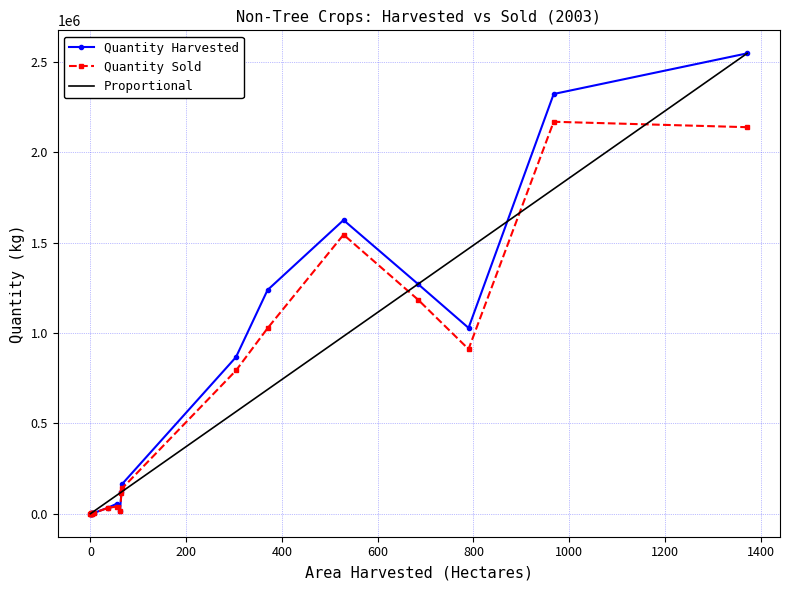

List the labels in order of Area Harvested (Ha) value, largest first.

Rice-Paddy, Cassava, Pigeon Peas-Green, Corn-Green, Dasheen, Bodi, Eddoes, Seim, Salad/String Beans, Cush Cush, Corn-Dry, Pigeon Peas-Dry, Pulses N.E.C, Black Eye Peas, Carrots, Sesame Beans, Beet Root, Red Kidney Beans, Mixed Pulses, Soya Beans